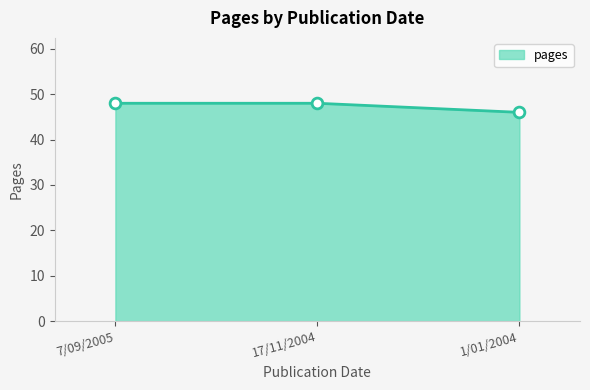

Between 1/01/2004 and 17/11/2004, which is larger?

17/11/2004